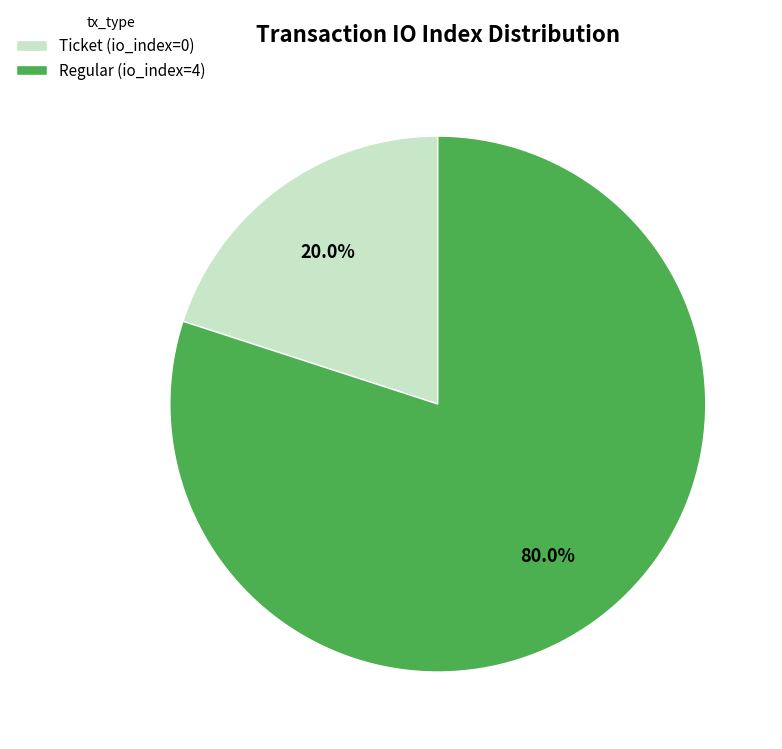

Between Regular (io_index=4) and Ticket (io_index=0), which is larger?

Regular (io_index=4)